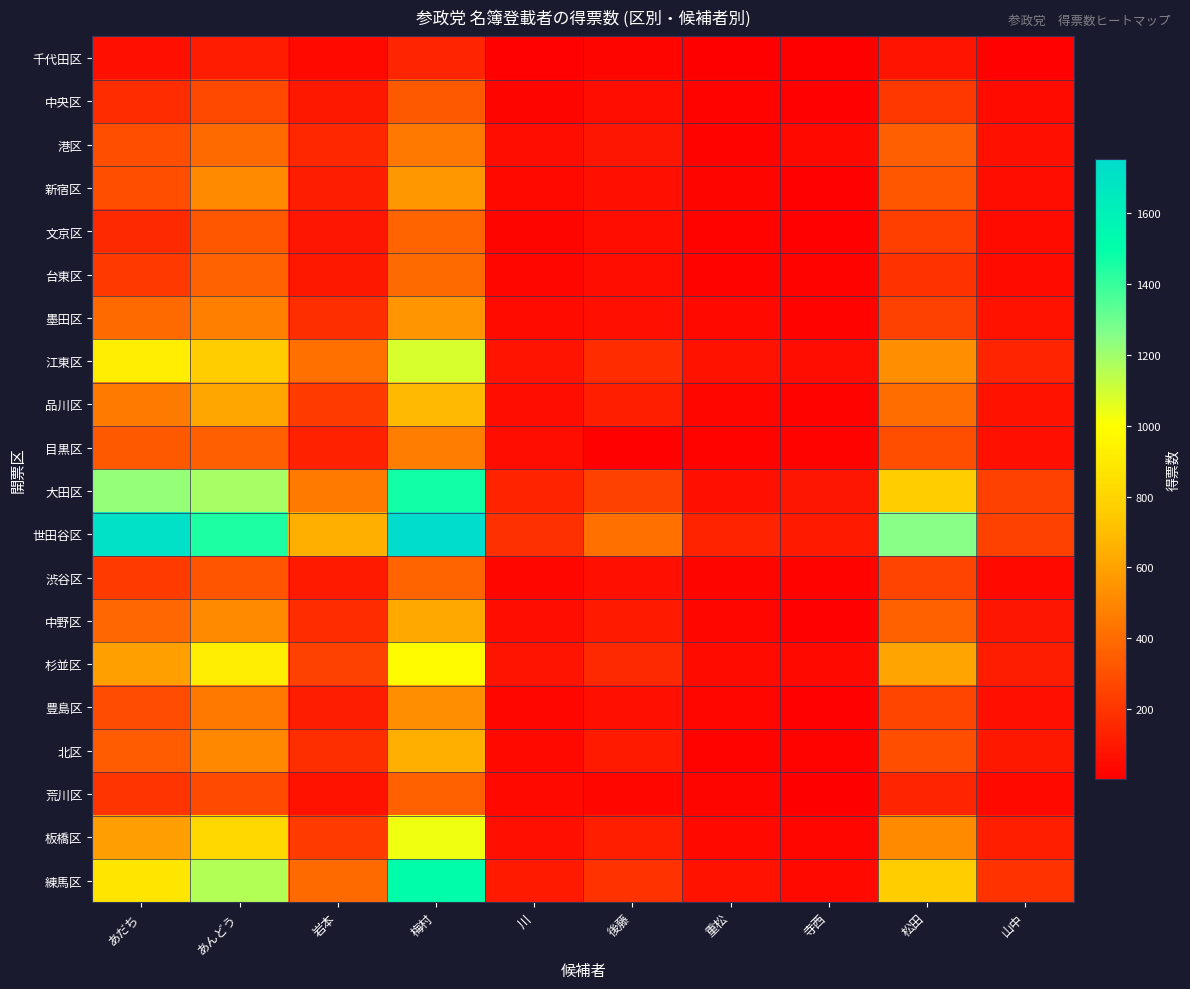

At which category does the chart reach its peak across all series?

梅村